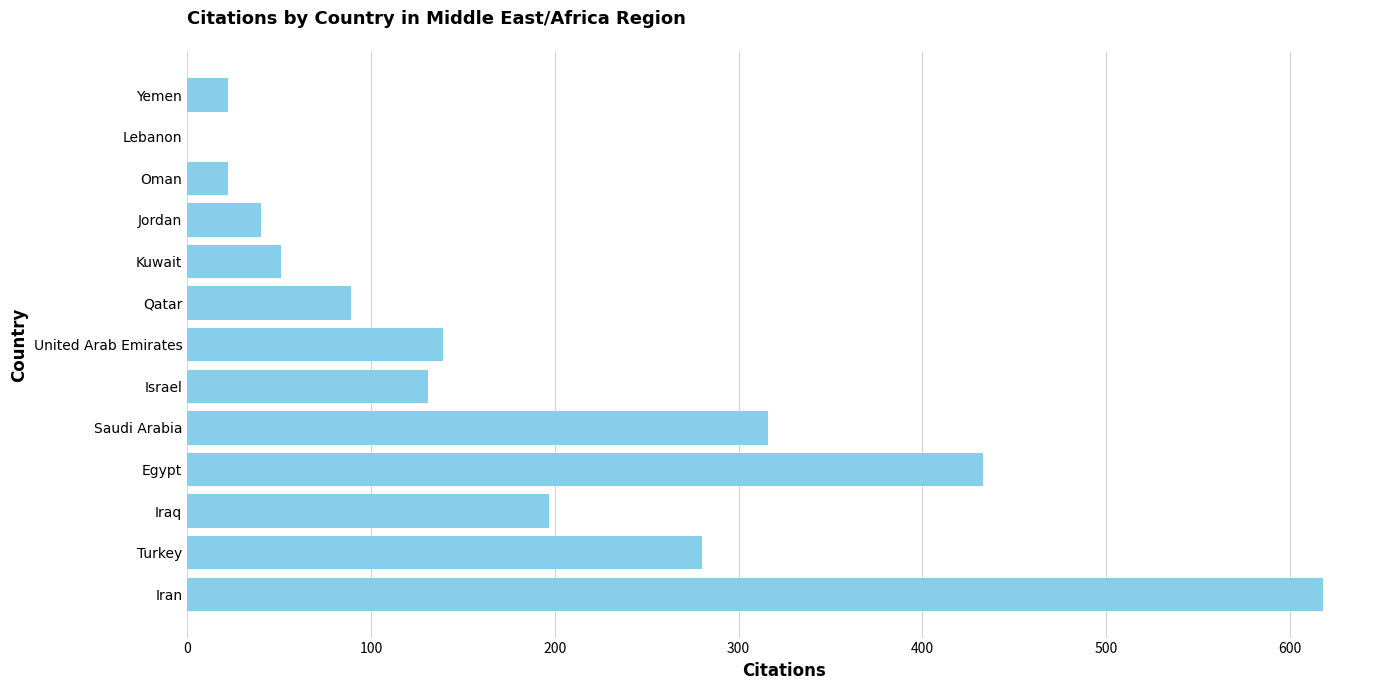

What is the ratio of the value at United Arab Emirates to the value at Yemen?

6.3